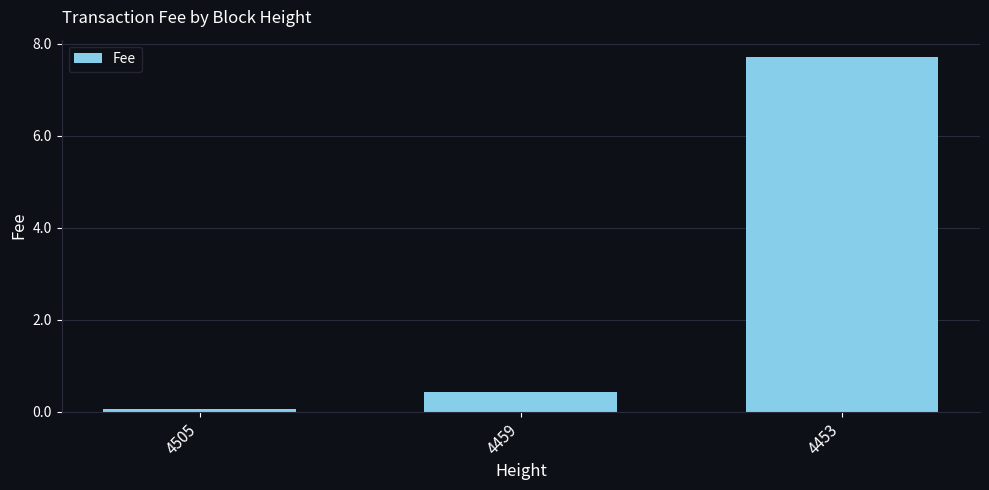

Are the bars grouped side by side (vs. stacked)?

No